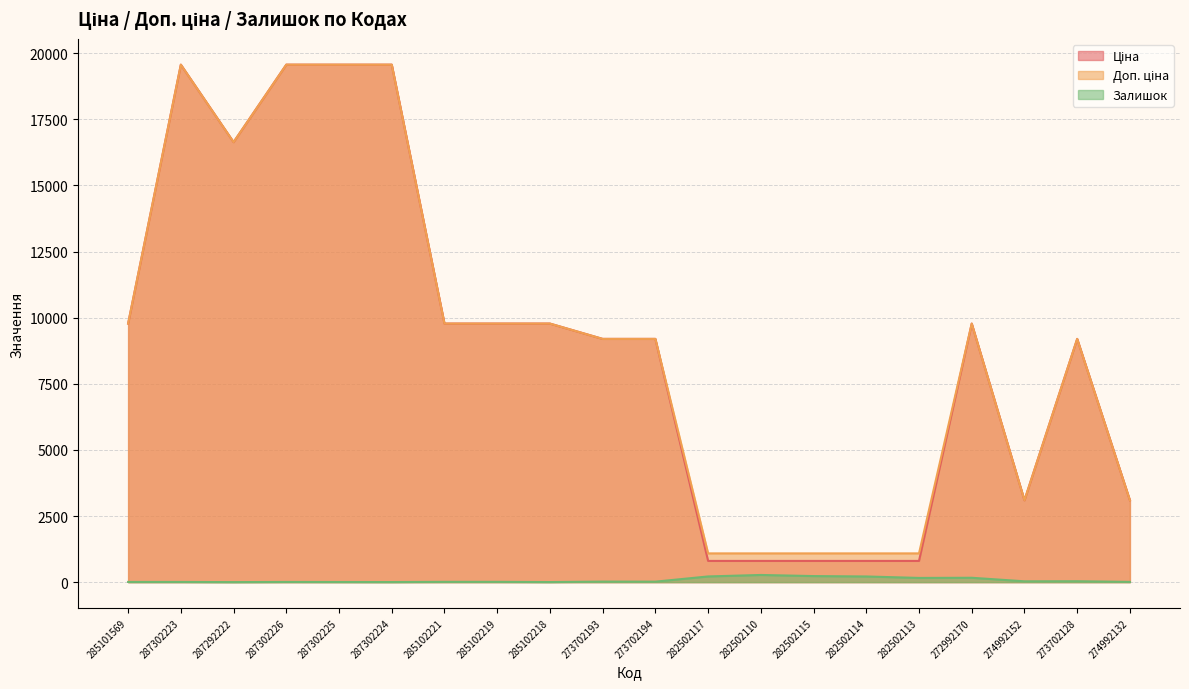

How many values in the Доп. ціна series exceed 9775?

10